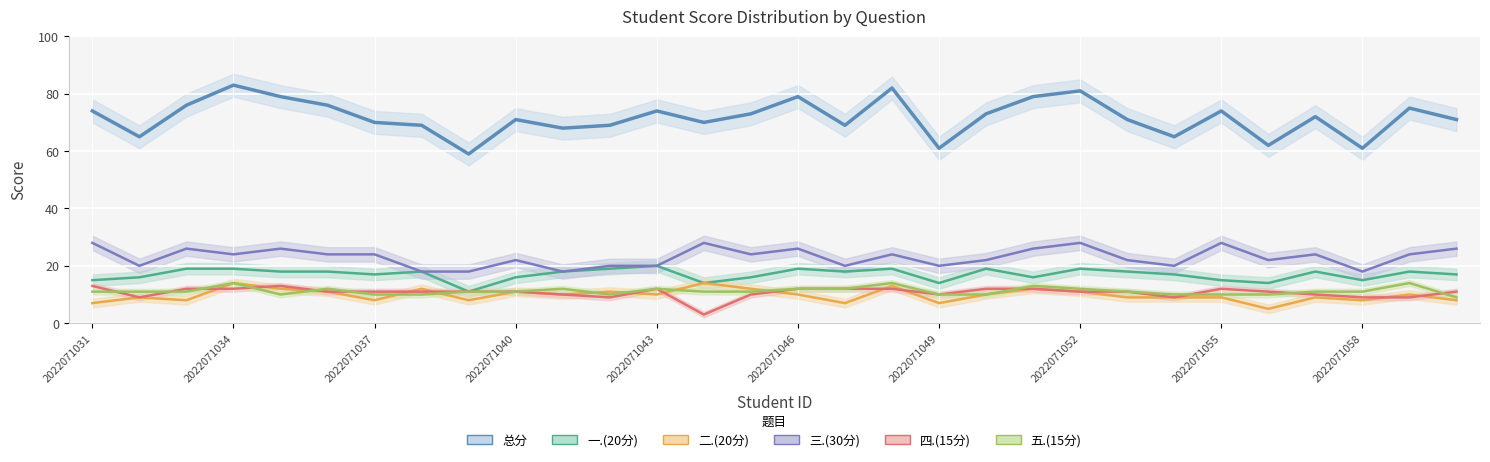

What value does the 四.(15分) series have at 2022071047, to the nearest 5?

10